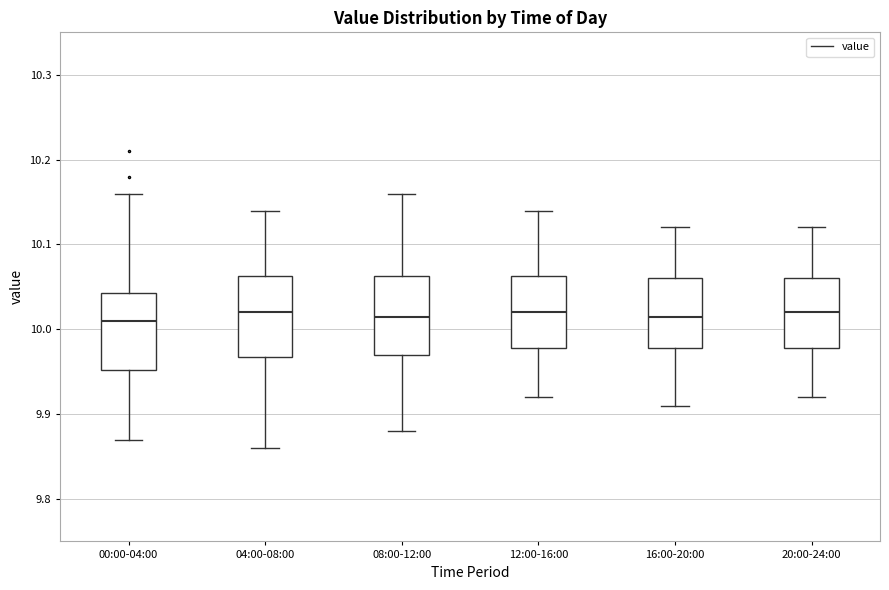

Reading left to right, transcribe this box plot: for each box, give where its median line is, the range the box spans, and where its two whiskers end, as read against the y-axis. The values are not printed on the chart, so give them approximately, as read against the axis.

00:00-04:00: median 10.01, box 9.95 to 10.04, whiskers 9.87 to 10.16
04:00-08:00: median 10.02, box 9.97 to 10.06, whiskers 9.86 to 10.14
08:00-12:00: median 10.02, box 9.97 to 10.06, whiskers 9.88 to 10.16
12:00-16:00: median 10.02, box 9.98 to 10.06, whiskers 9.92 to 10.14
16:00-20:00: median 10.02, box 9.98 to 10.06, whiskers 9.91 to 10.12
20:00-24:00: median 10.02, box 9.98 to 10.06, whiskers 9.92 to 10.12